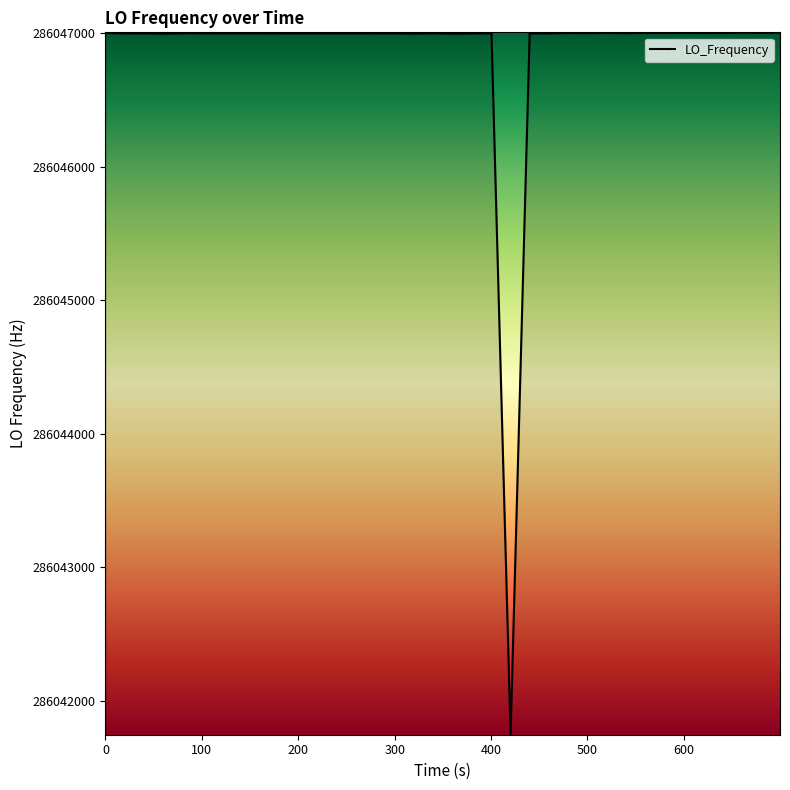

What is the difference between the maximum and minimum values?

5255.8